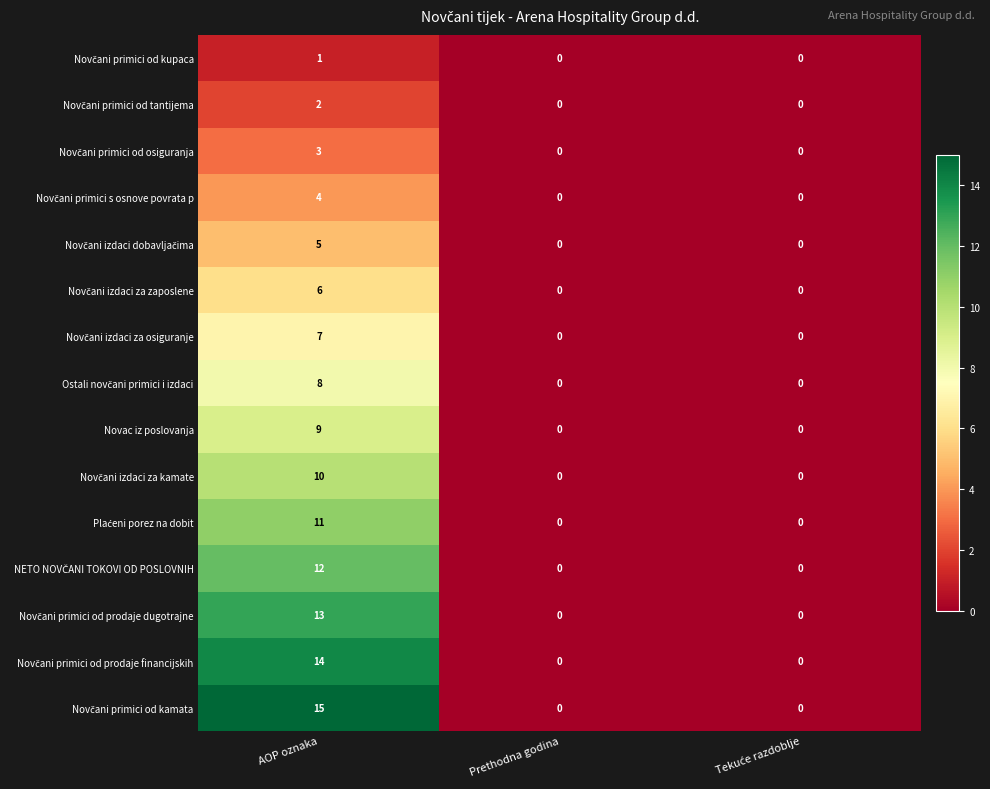

Which label corresponds to the largest value in the chart?

AOP oznaka